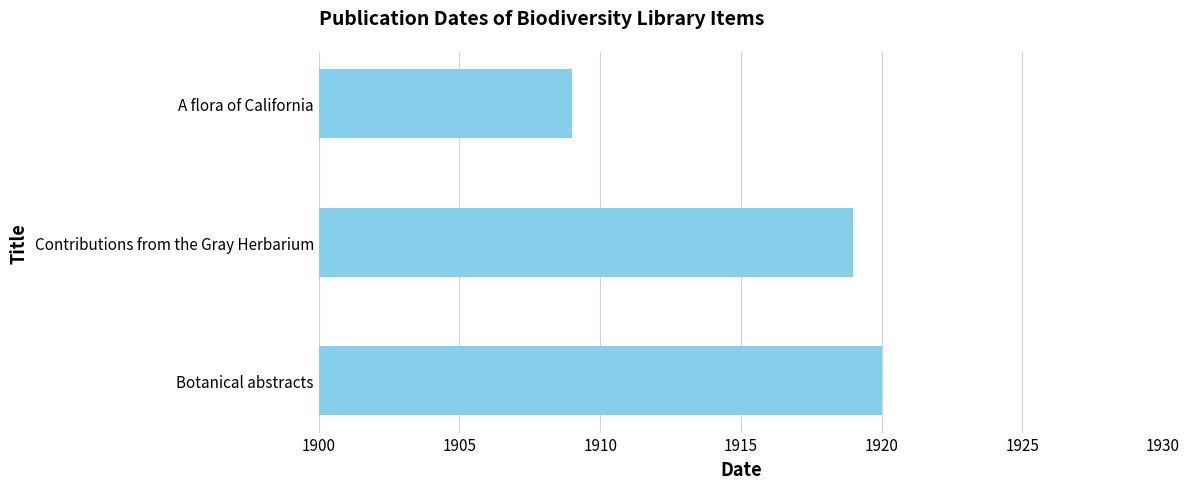

Reading bottom to top, list all the values displayed in this chart.

Botanical abstracts=1920	Contributions from the Gray Herbarium=1919	A flora of California=1909